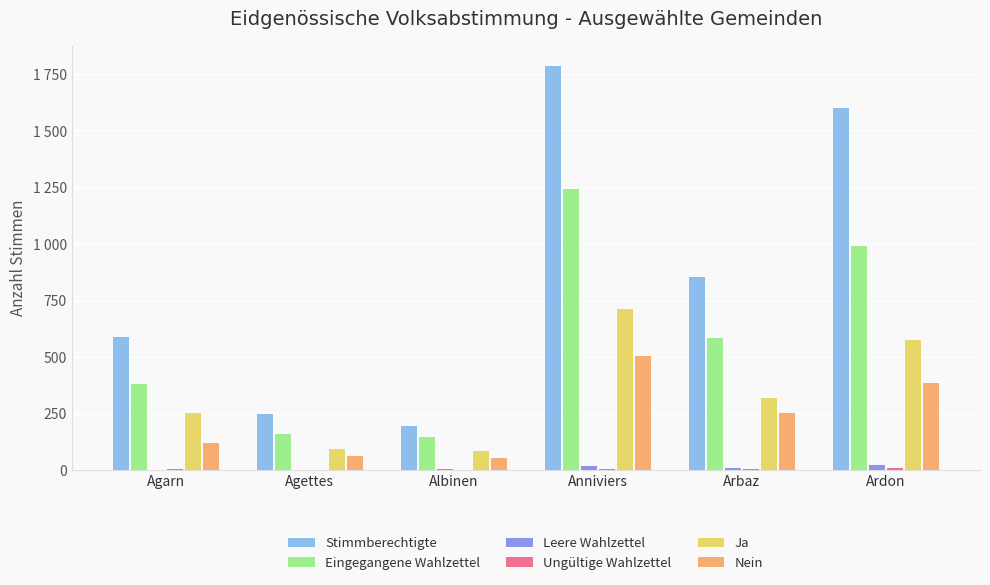

Reading left to right, extract all data points from this chart.

Stimmberechtigte: 590	248	193	1789	856	1604
Eingegangene Wahlzettel: 383	158	145	1244	585	992
Leere Wahlzettel: 2	2	4	20	11	23
Ungültige Wahlzettel: 7	0	0	5	3	11
Ja: 254	92	86	713	319	574
Nein: 120	64	55	506	252	384